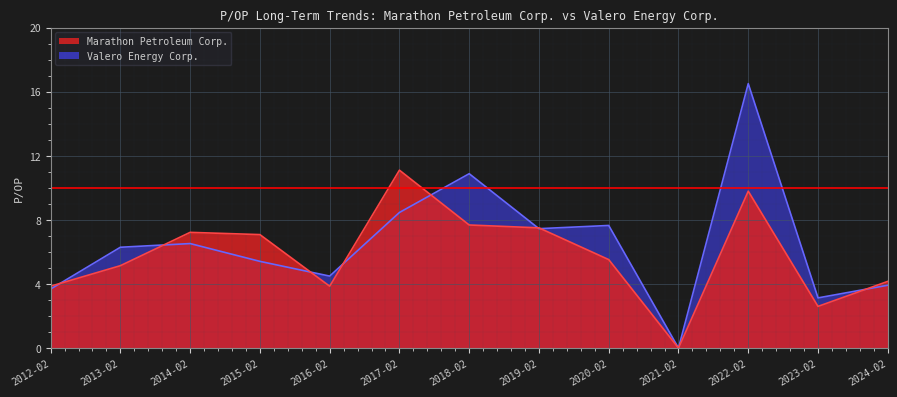

How many values in the Valero Energy Corp. series exceed 6?

7